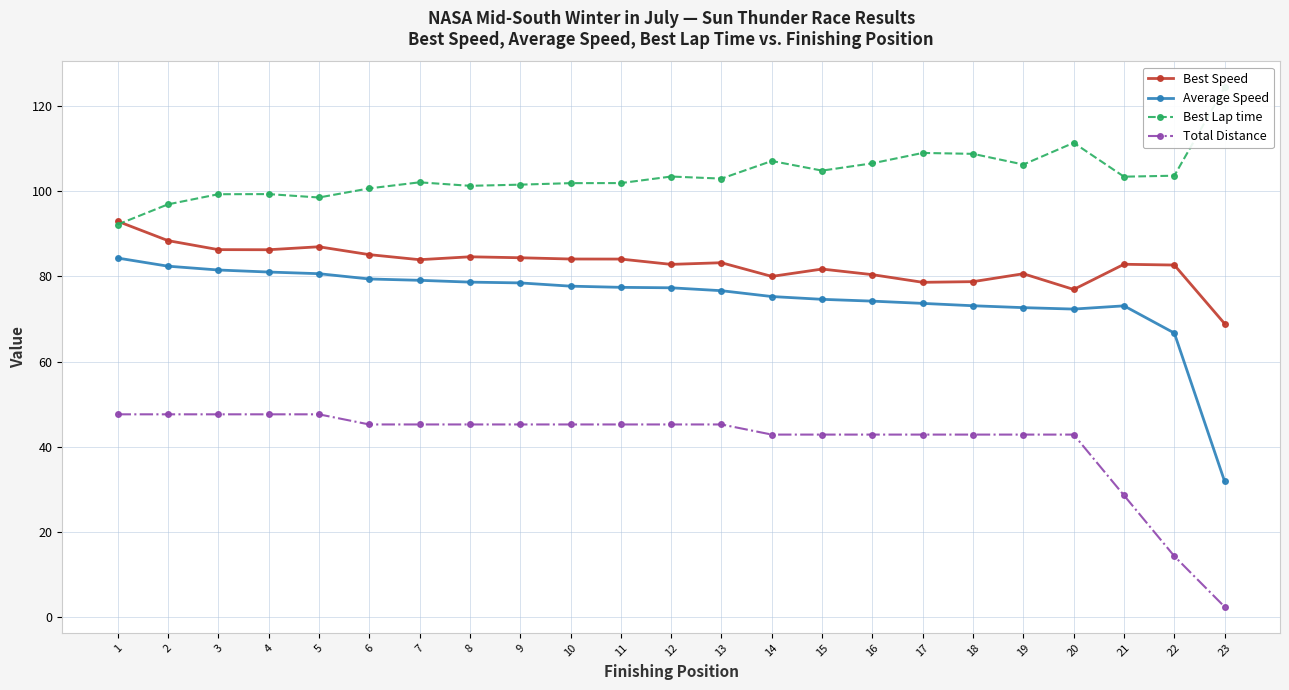

How many lines are shown in the chart?

4